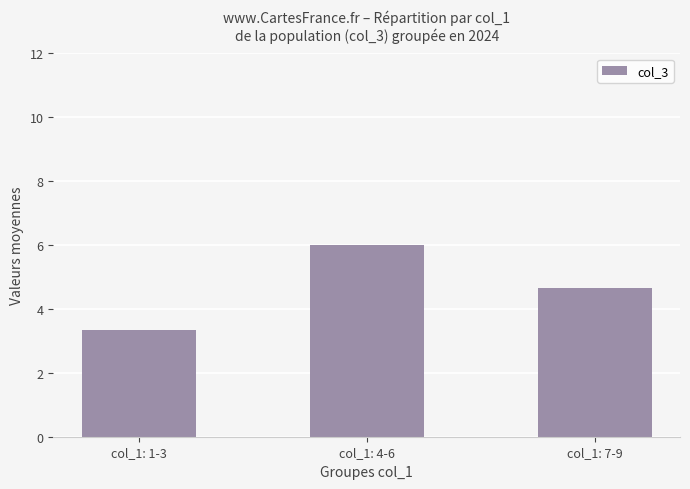

List the labels in order of value, smallest first.

col_1: 1-3, col_1: 7-9, col_1: 4-6